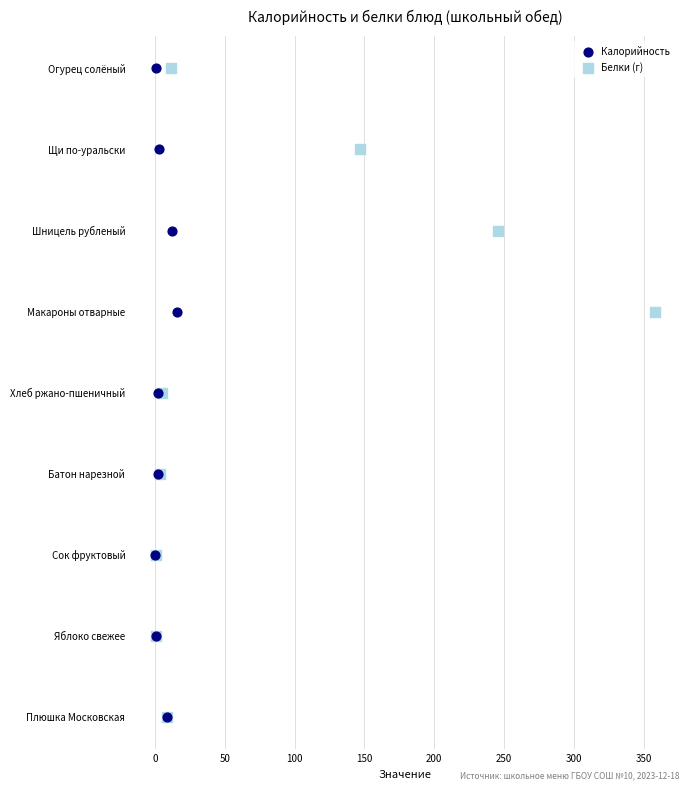

What are all the series names shown in the legend?

Калорийность, Белки (г)